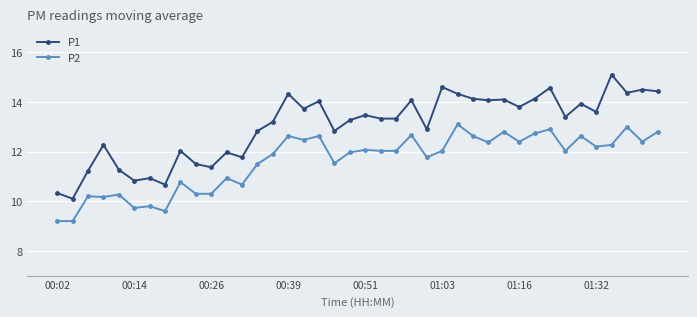

What is the value of the P2 point at the 4th from the left?

10.2